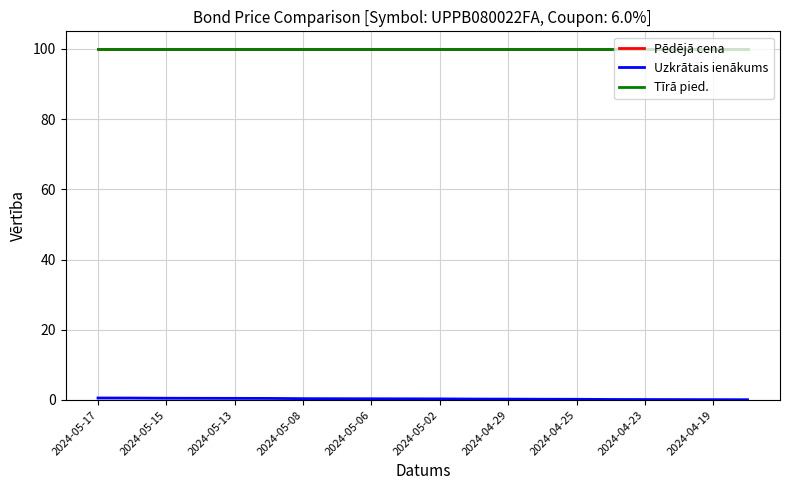

Does the chart display data point markers on the line(s)?

No